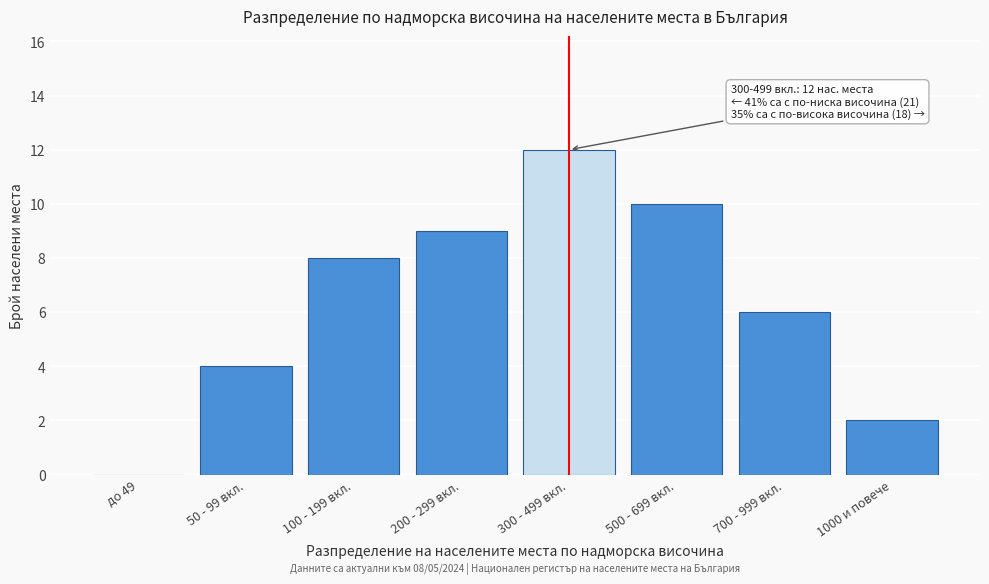

Reading right to left, extract all data points from this chart.

1000 и повече=2	700 - 999 вкл.=6	500 - 699 вкл.=10	300 - 499 вкл.=12	200 - 299 вкл.=9	100 - 199 вкл.=8	50 - 99 вкл.=4	до 49=0